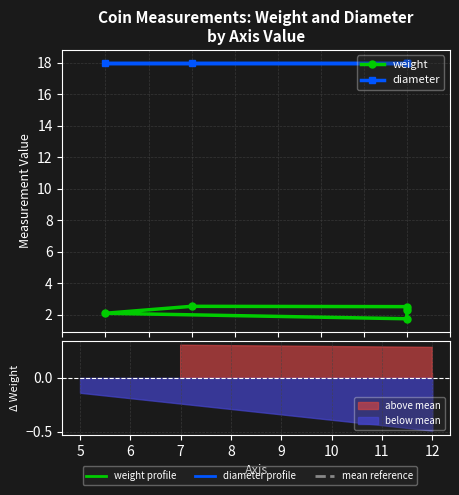

How many weight values are between 2 and 3?

4